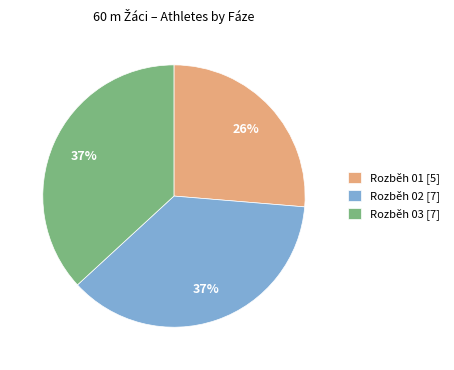

To the nearest percent, what is the average slice percentage?

33%